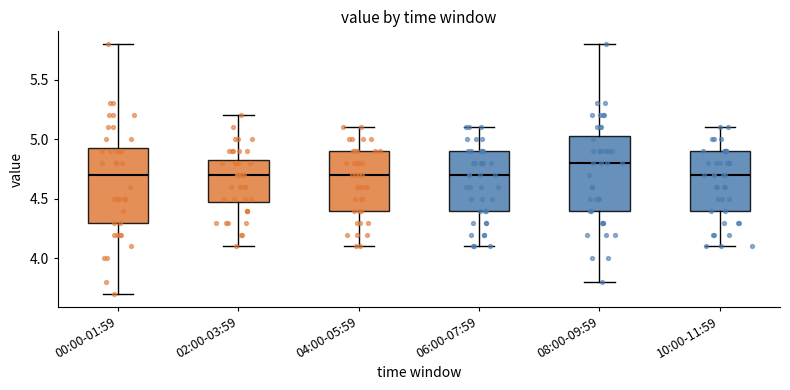

Reading left to right, read every box against the y-axis: the position of its median line, the range the box covers, and the ends of its whiskers. The values are not printed on the chart, so give them approximately, as read against the axis.

00:00-01:59: median 4.70, box 4.30 to 4.95, whiskers 3.70 to 5.80
02:00-03:59: median 4.70, box 4.50 to 4.85, whiskers 4.10 to 5.20
04:00-05:59: median 4.70, box 4.40 to 4.90, whiskers 4.10 to 5.10
06:00-07:59: median 4.70, box 4.40 to 4.90, whiskers 4.10 to 5.10
08:00-09:59: median 4.80, box 4.40 to 5.05, whiskers 3.80 to 5.80
10:00-11:59: median 4.70, box 4.40 to 4.90, whiskers 4.10 to 5.10